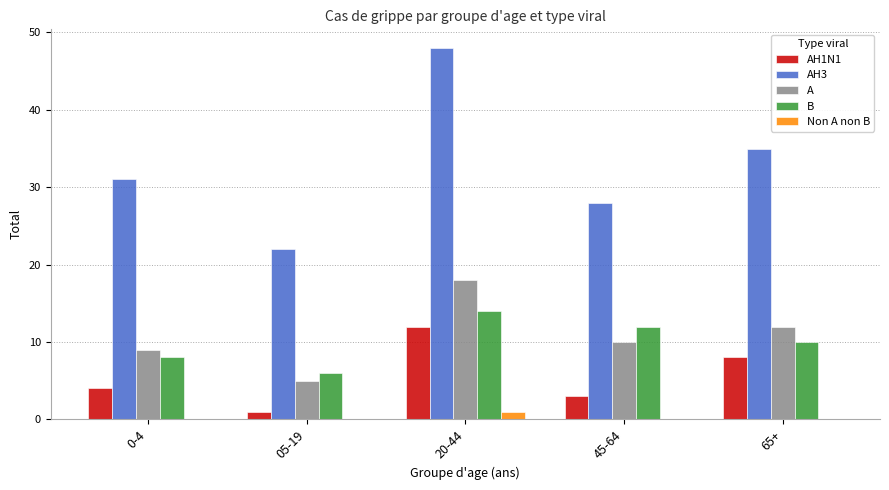

How many categories are shown in the chart?

5